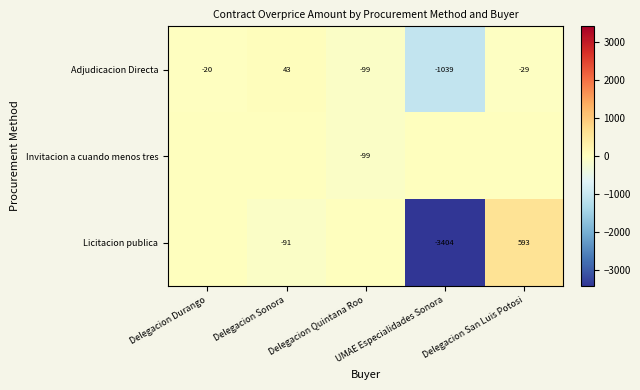

What is the spread (max minus min) of values at Delegacion Sonora?

133.8